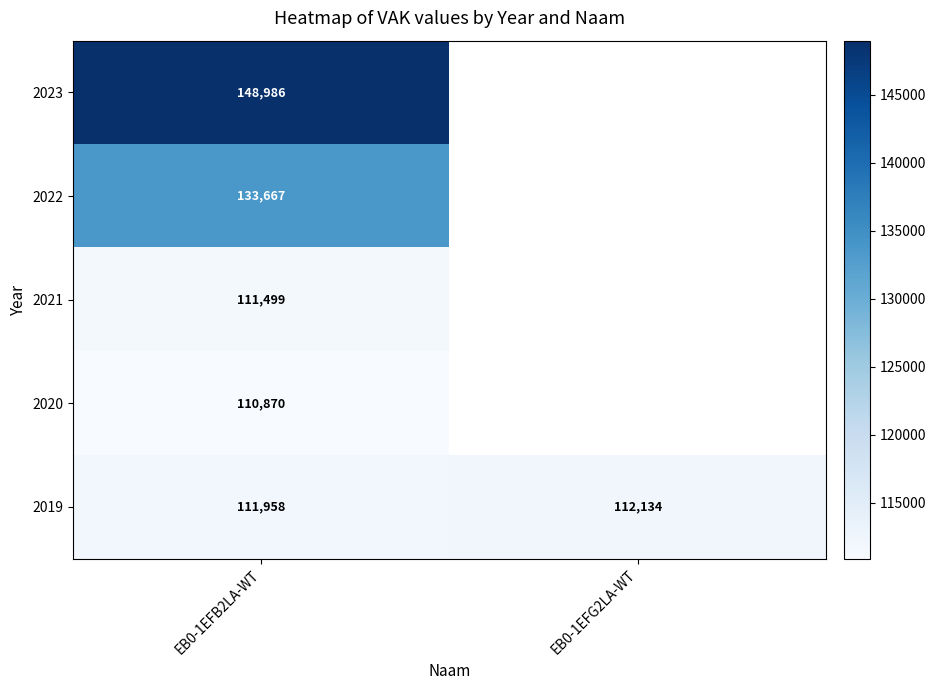

Rank the series at EB0-1EFB2LA-WT from highest to lowest value.

2023, 2022, 2019, 2021, 2020